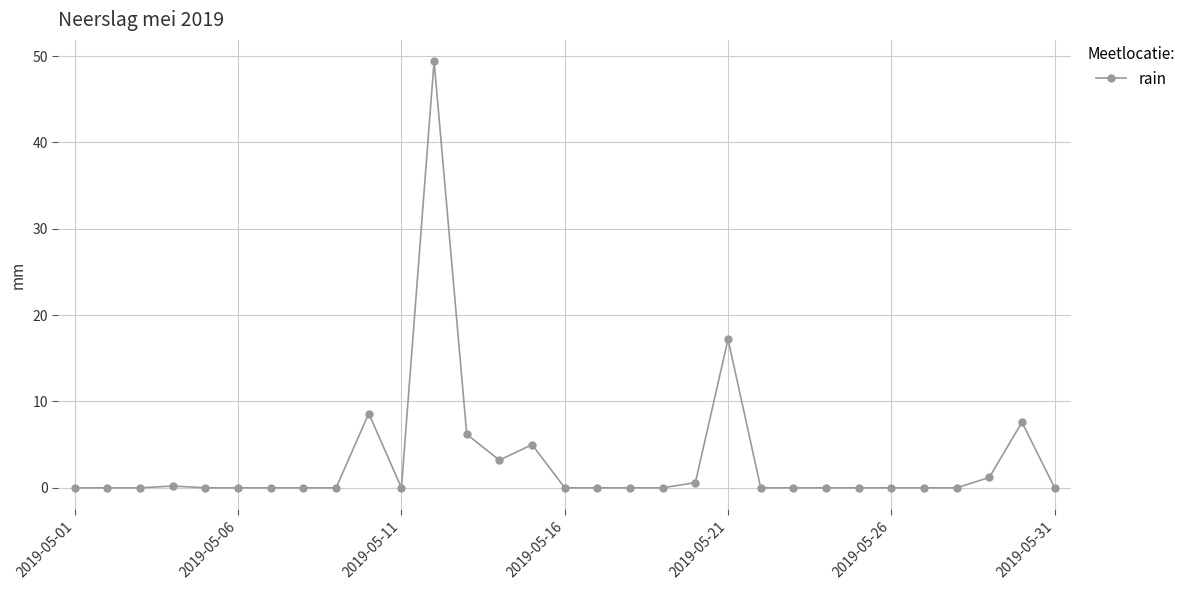

What is the value of the 10th point from the left?

8.6